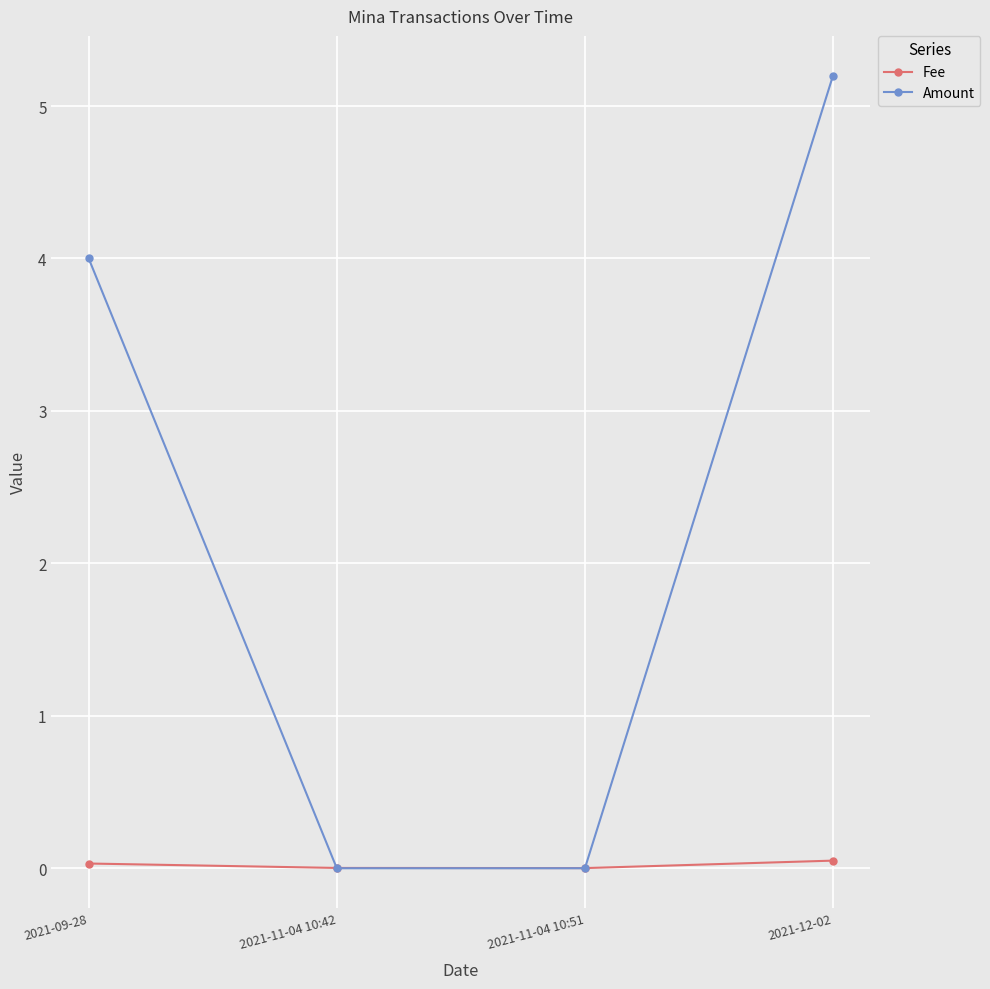

Which series has the largest total across all categories?

Amount